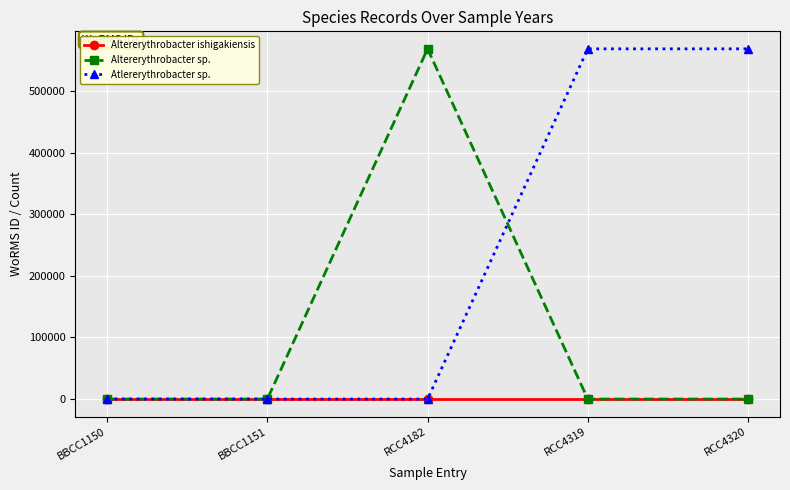

Is this an area chart (filled region under the line)?

No